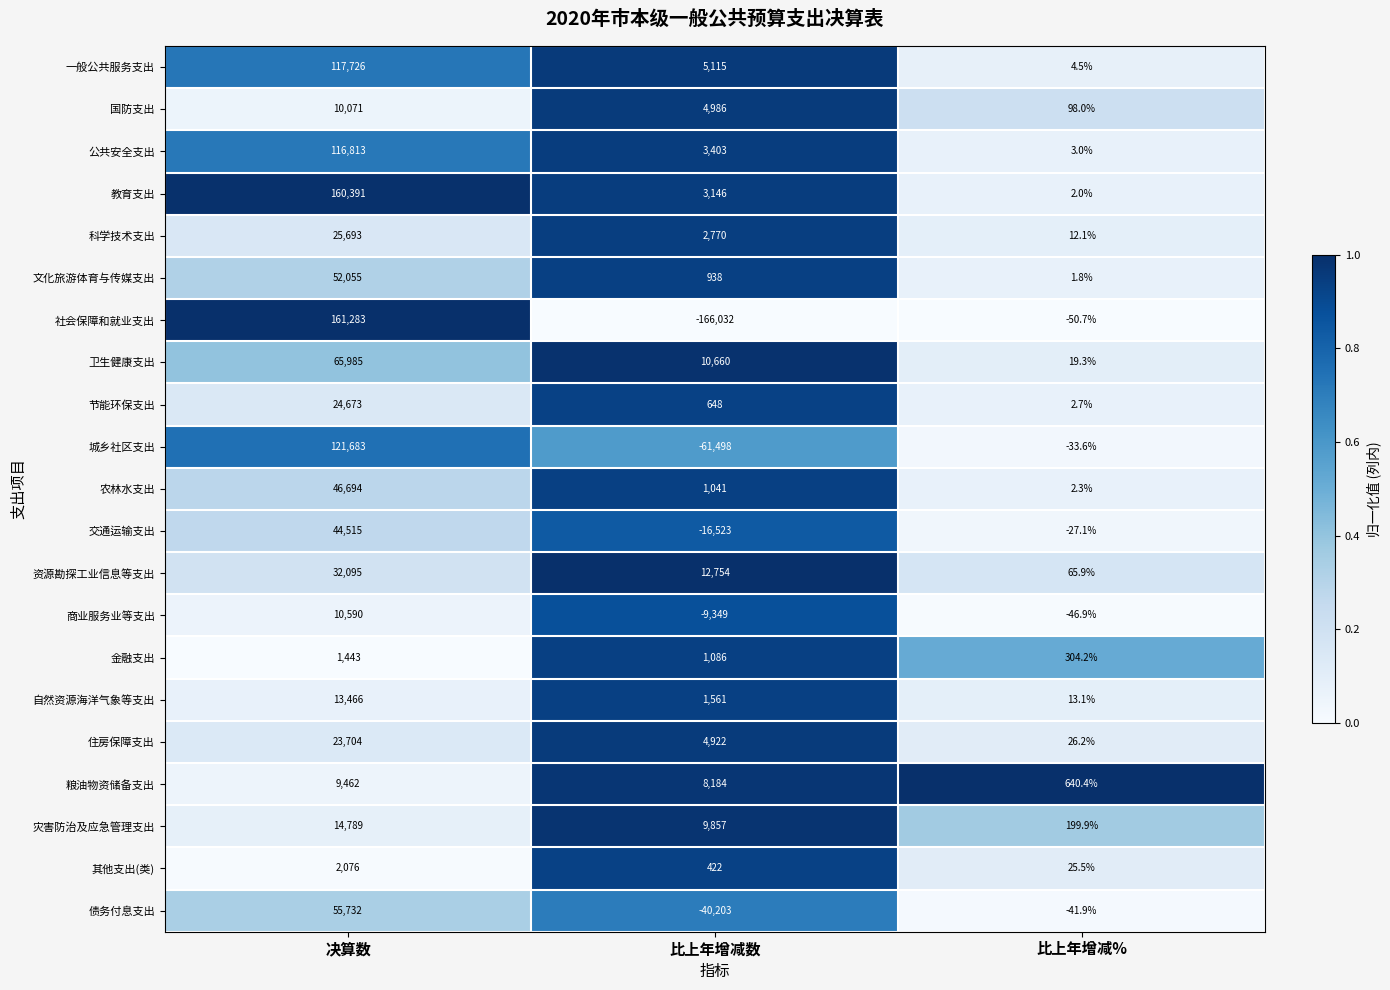

What is the total value across all series at 决算数?

1110939.0